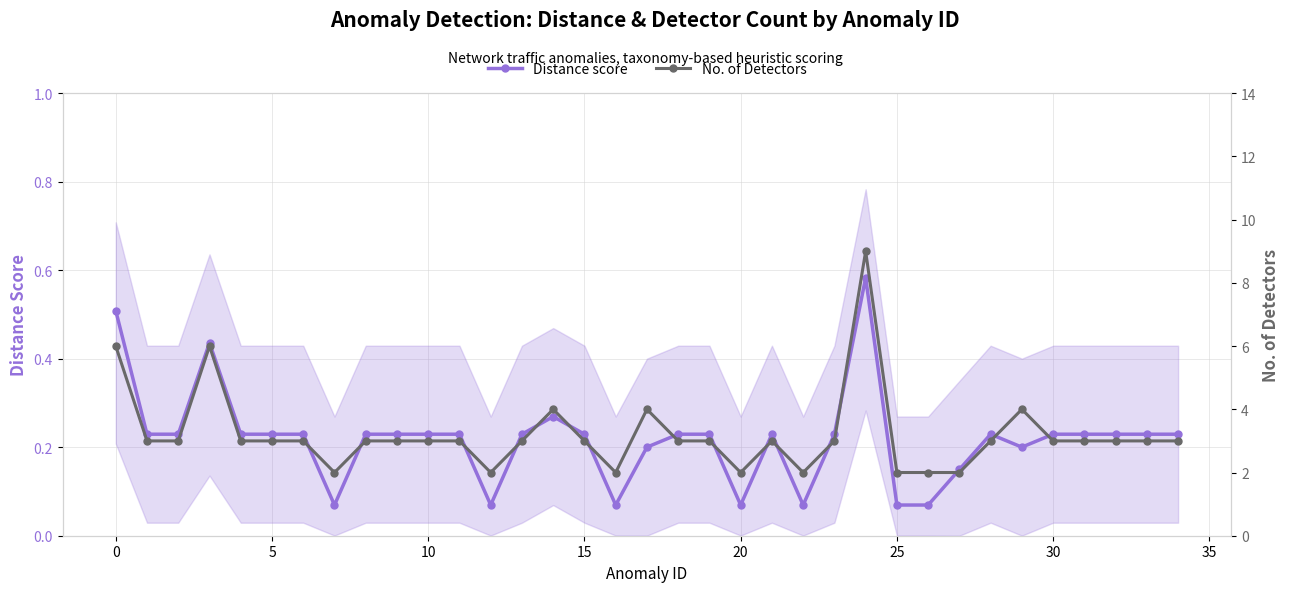

What is the difference between the maximum and second lowest values in the No. of Detectors series?

7.0